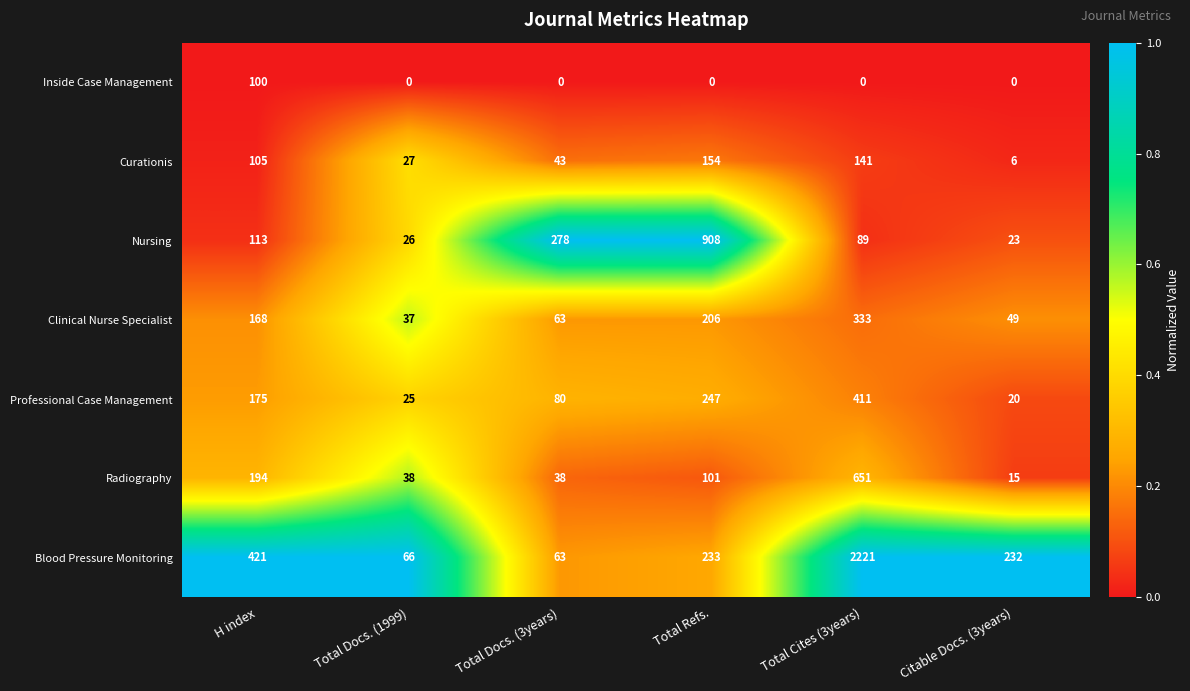

True or false: Professional Case Management has a value of 80 at Total Docs. (3years).

True